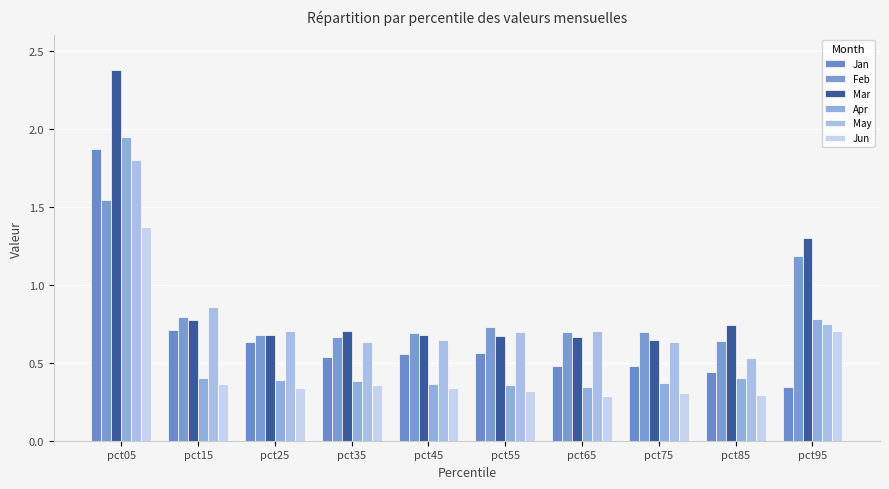

Count the Apr values in the range 0 to 1.

9